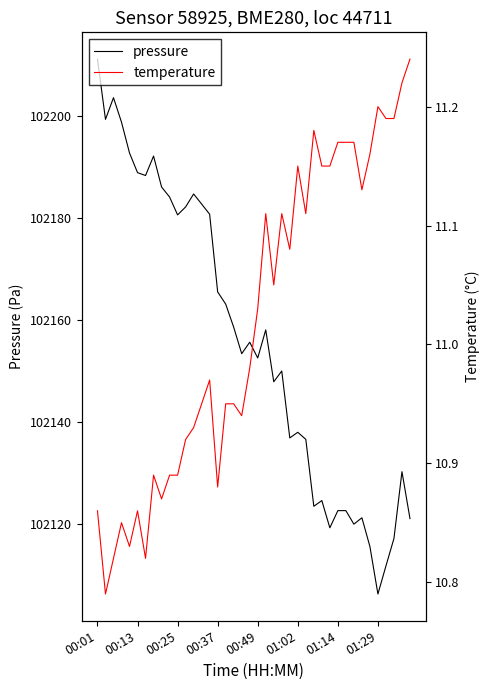

The pressure series shows 167208.2 at 17. True or false?

False